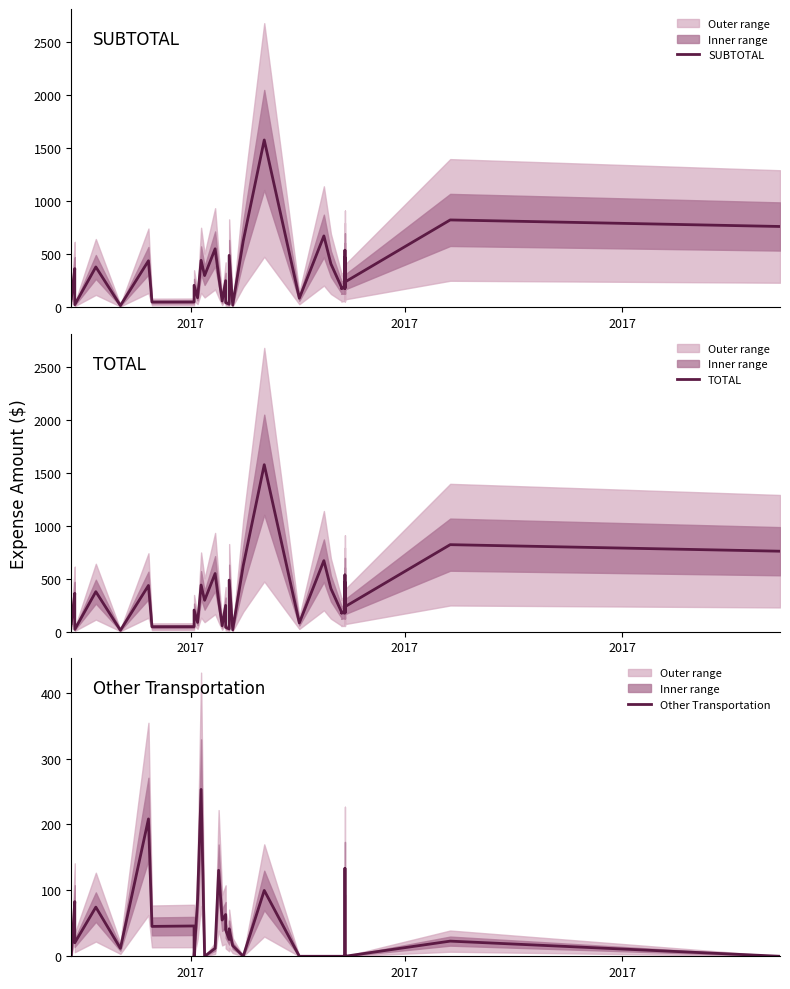

What is the value of the SUBTOTAL point at the 6th from the left?

12.0